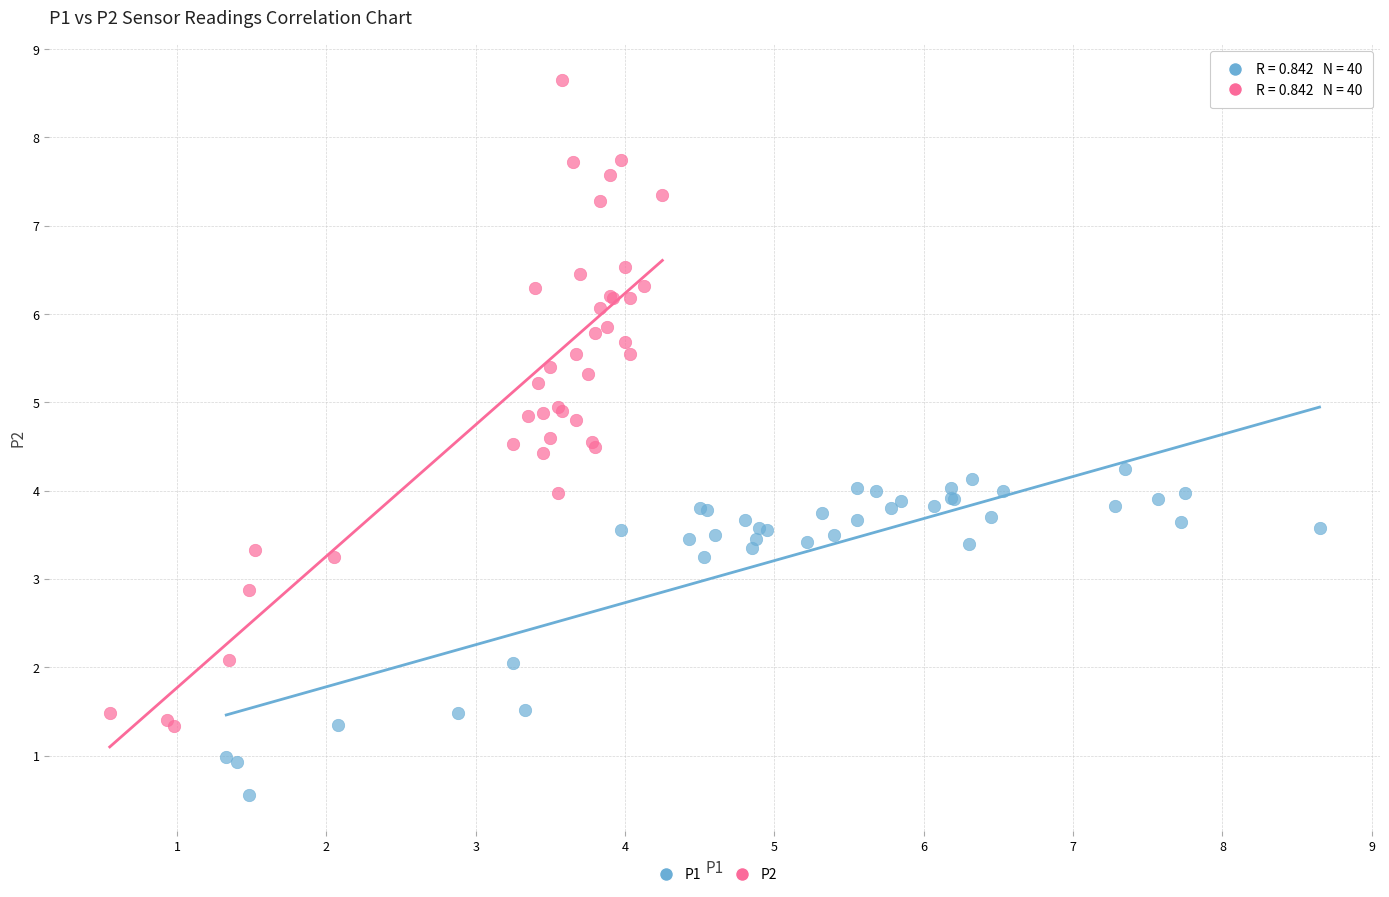

Which series contains the lowest Y value?

P1